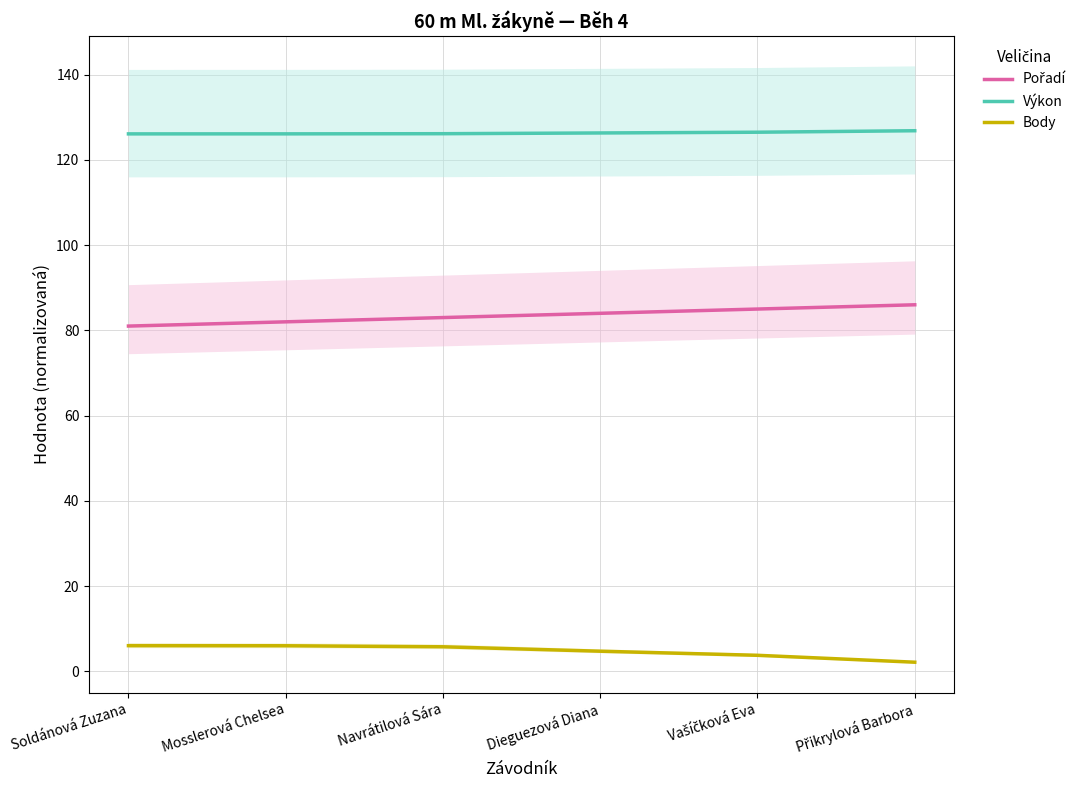

At how many categories does at least one series exceed 27?

6